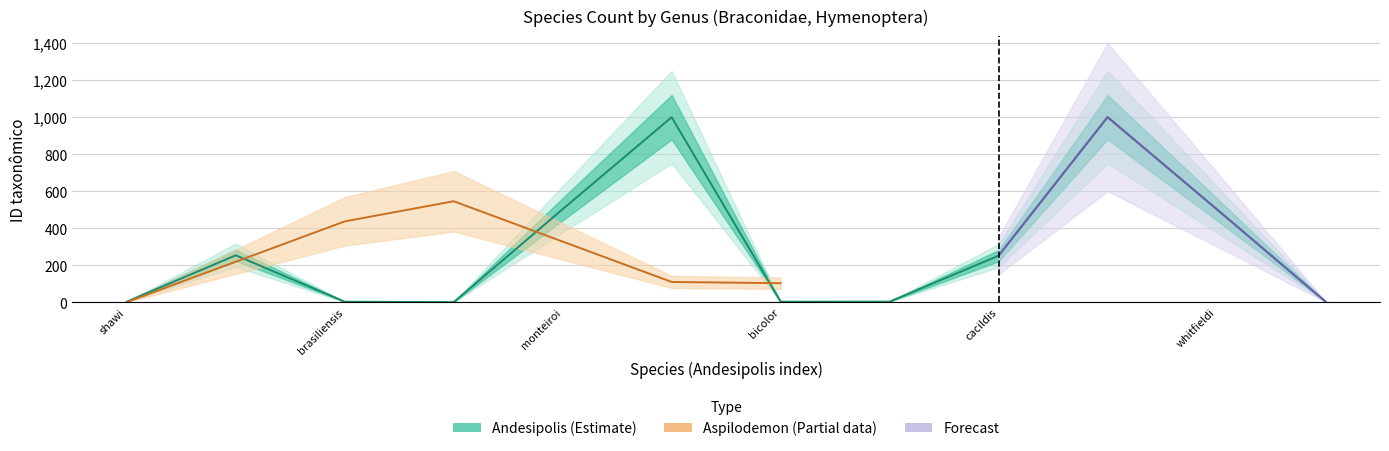

What is the difference between the second highest and minimum values?

999.7